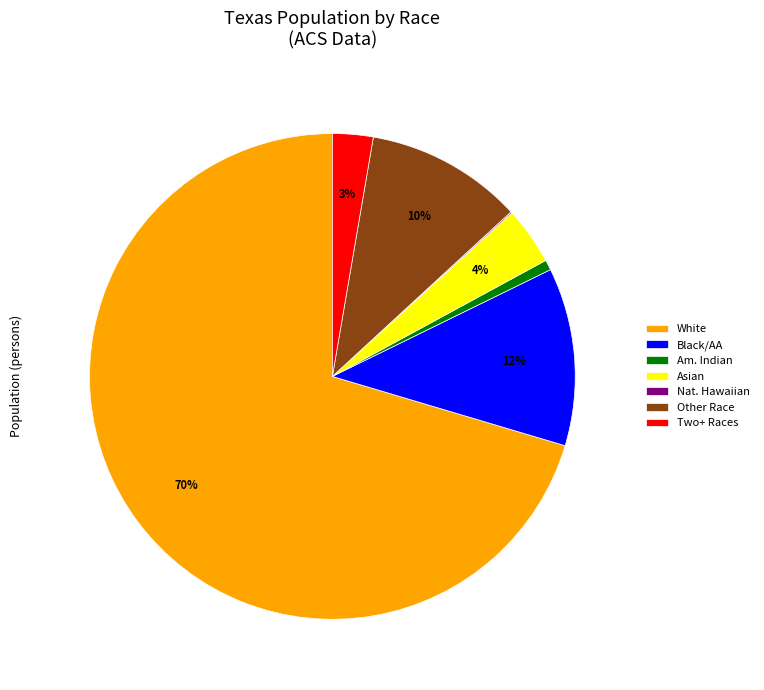

Is there a majority slice in this chart?

Yes